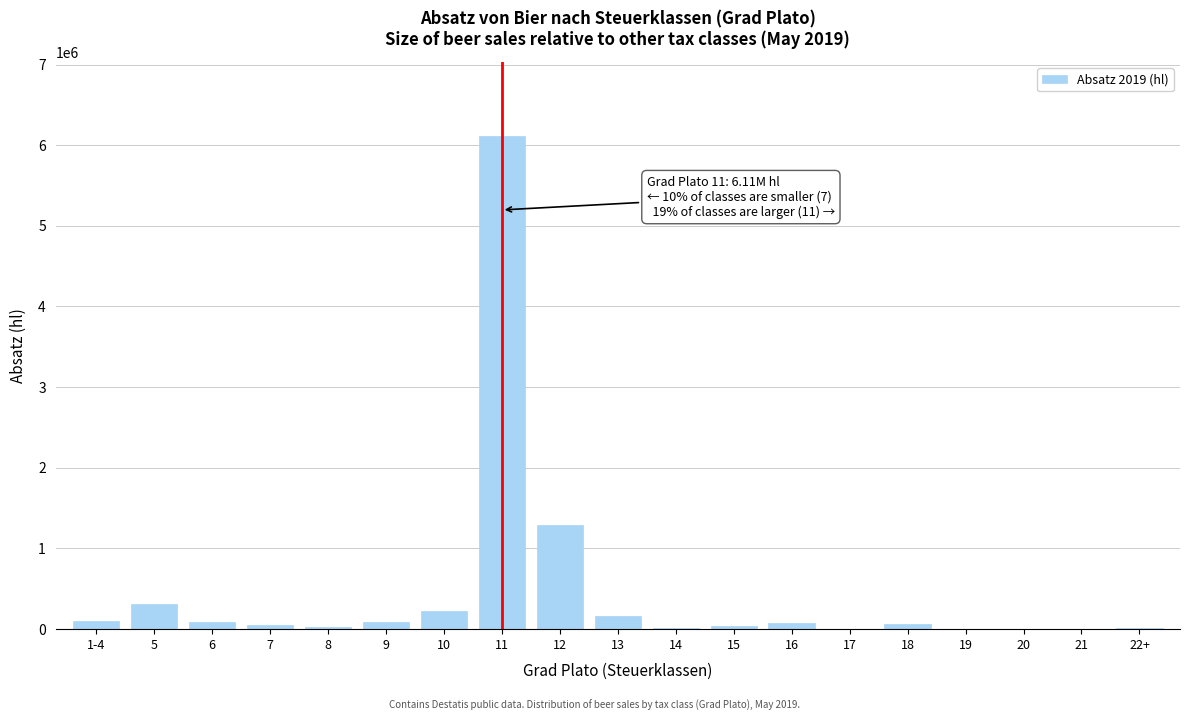

Is it true that the value at 5 is 309751.9?

True